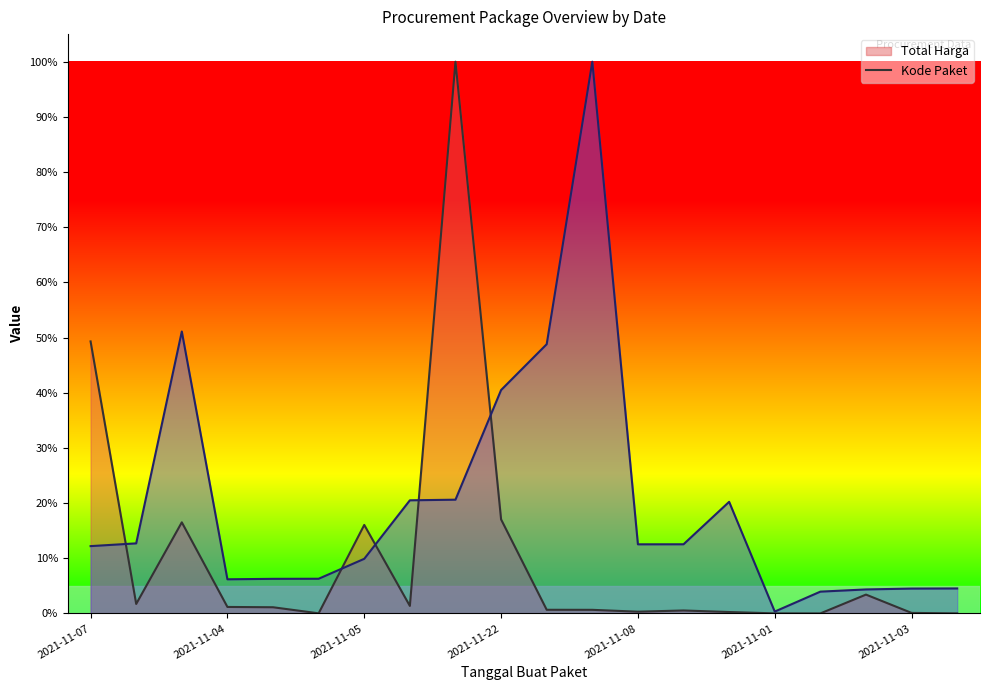

List the labels in order of Kode Paket (line) value, smallest first.

15, 16, 17, 18, 19, 2021-11-22, 2021-11-08, 2021-11-01, 2021-11-03, 2021-11-07, 12, 13, 2021-11-04, 14, 7, 8, 9, 10, 2021-11-05, 11